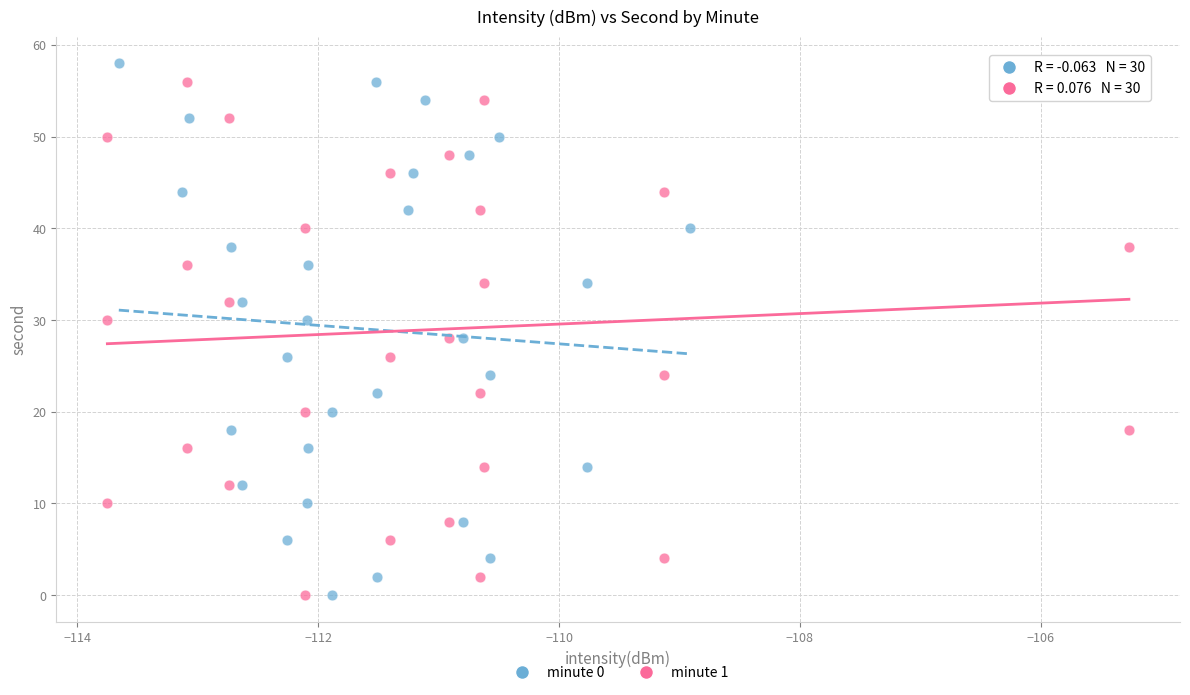

What are all the series names shown in the legend?

minute 0, minute 1